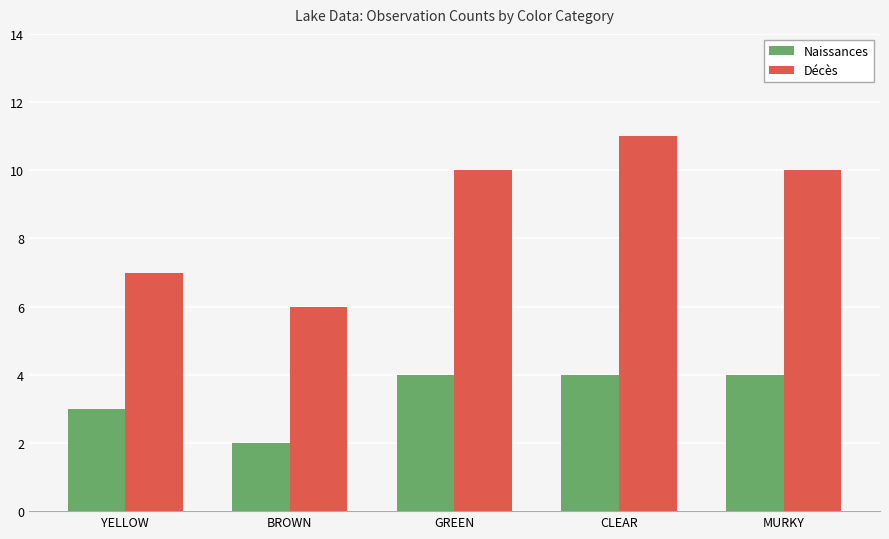

What is the total value across all series at YELLOW?

10